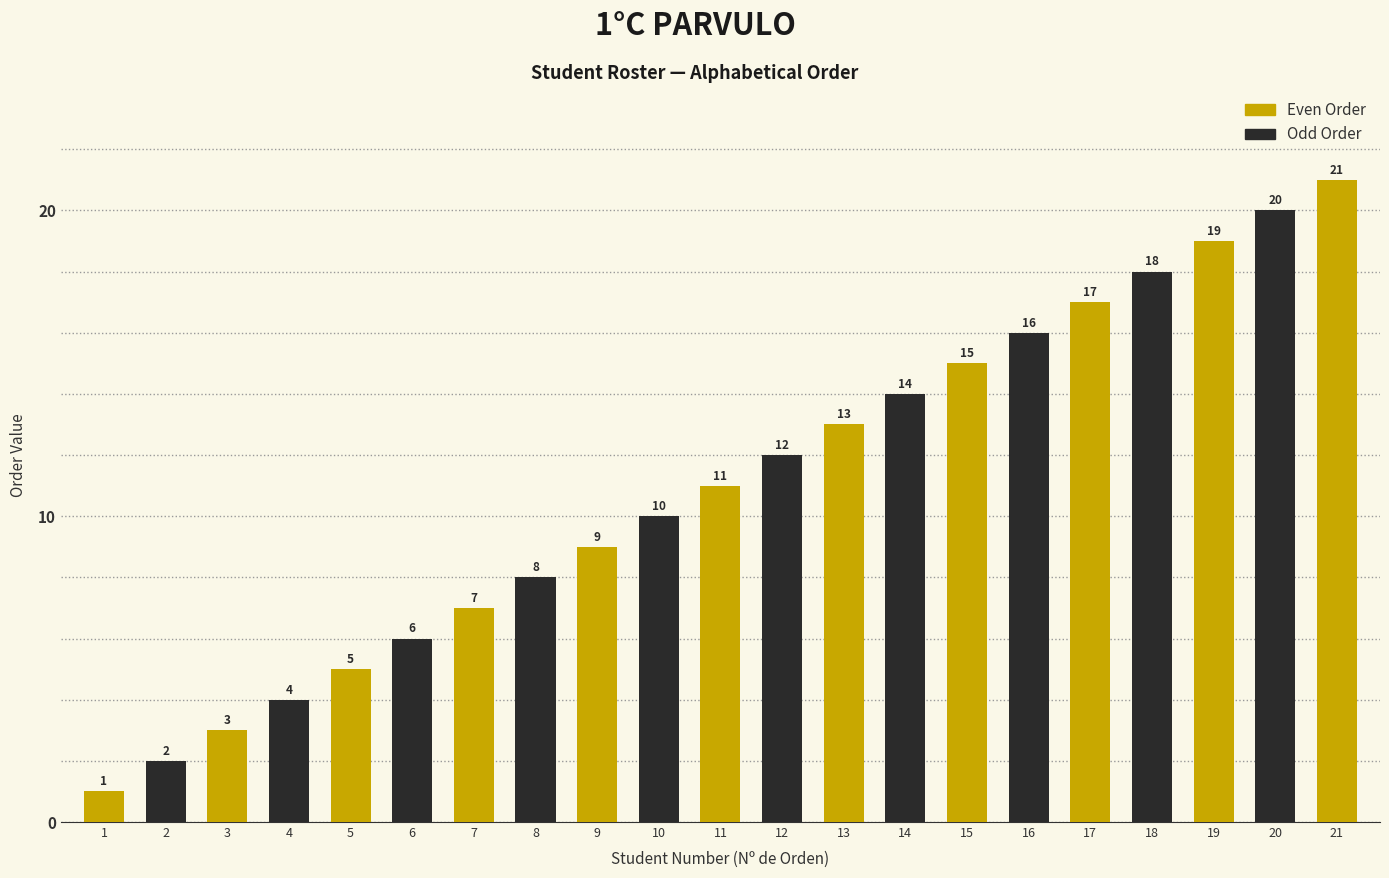

How many series are shown in this chart?

1